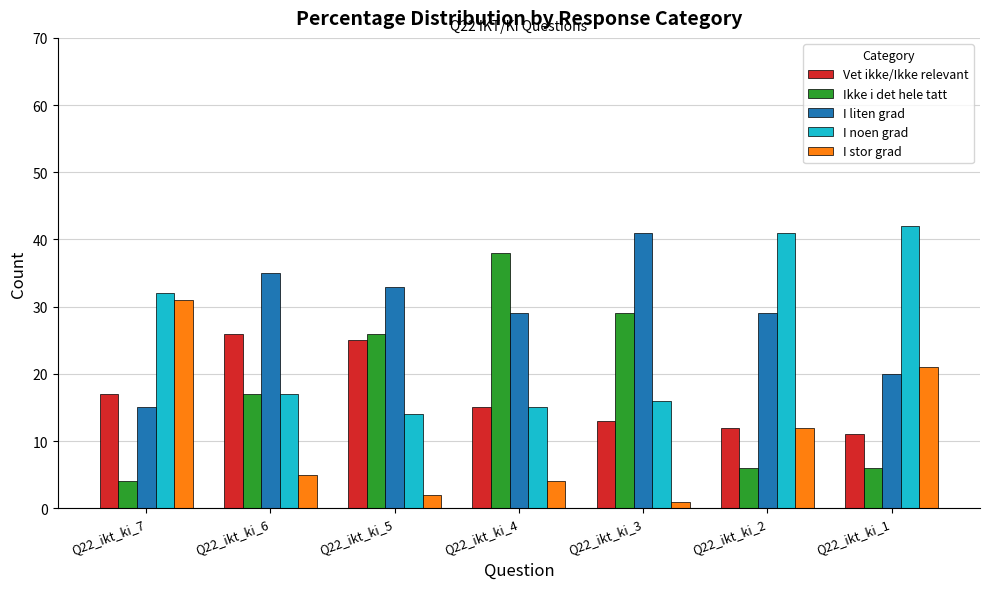

What is the lowest value of the Vet ikke/Ikke relevant series?

11